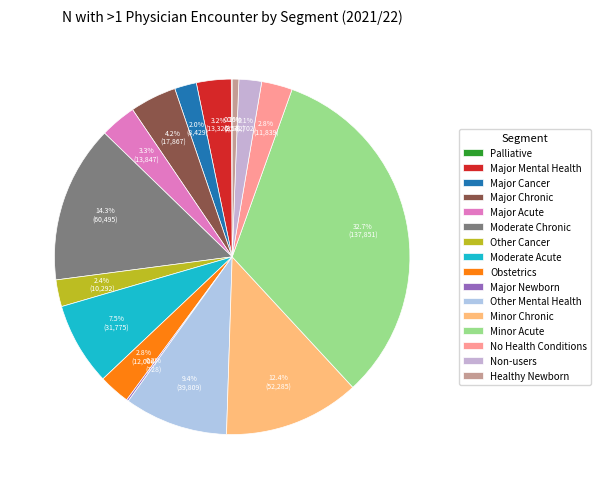

Does any single category account for the majority?

No